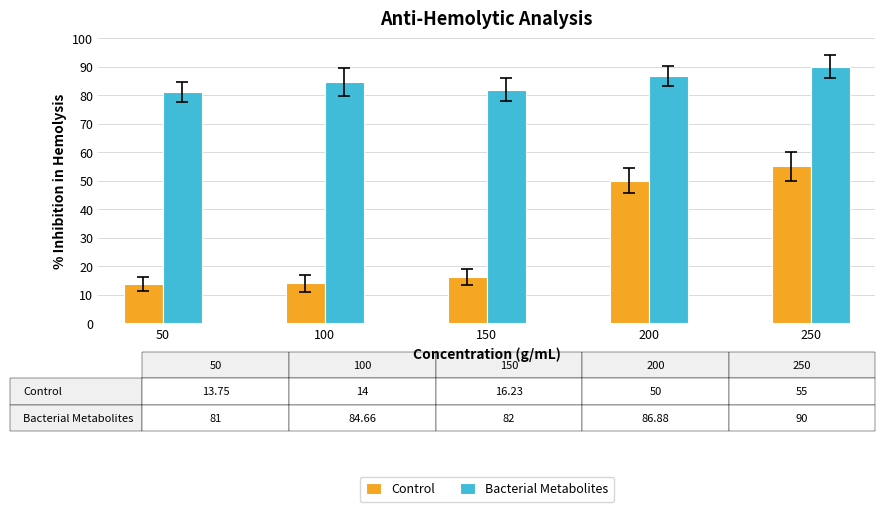

Count the number of categories in the chart.

5